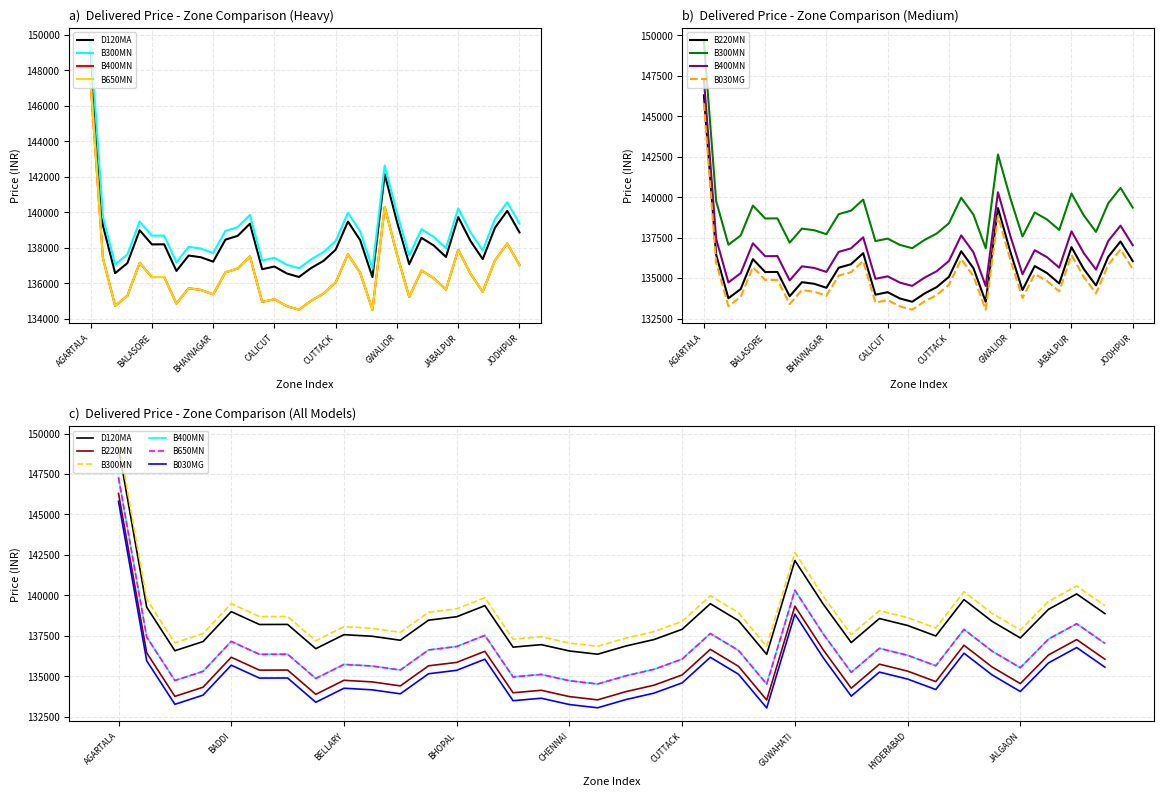

At which label does D120MA reach its minimum?

23